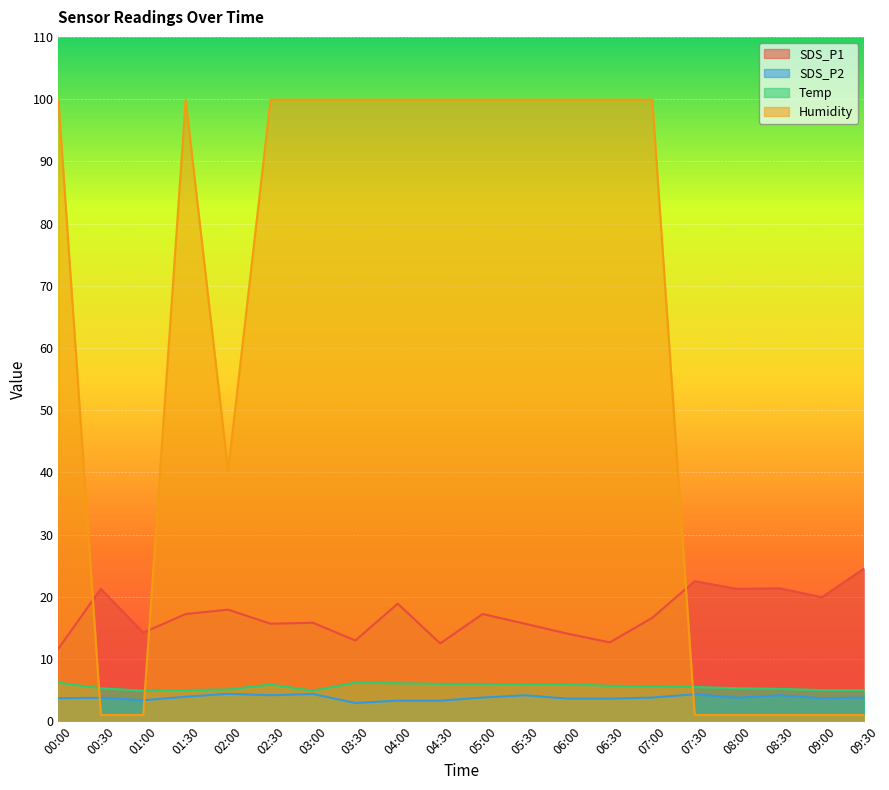

The value of Humidity at 00:00 is 29.1. True or false?

False